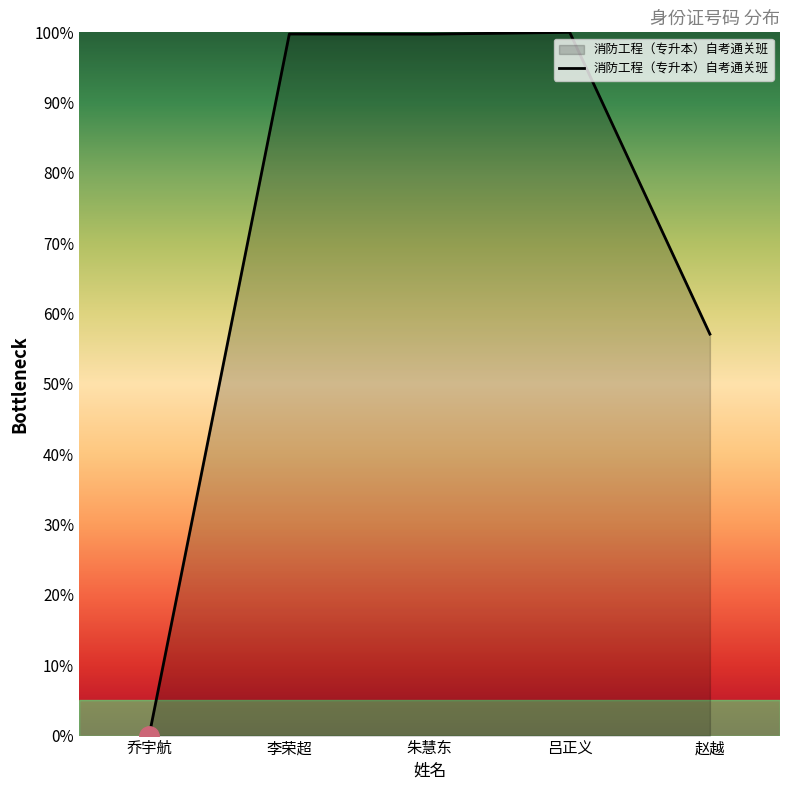

True or false: the data has more than 0 interior local peaks.

True